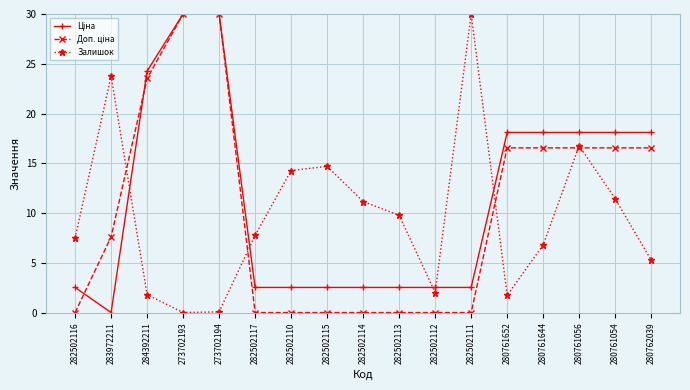

The Залишок series shows 7.0 at 280761054. True or false?

False